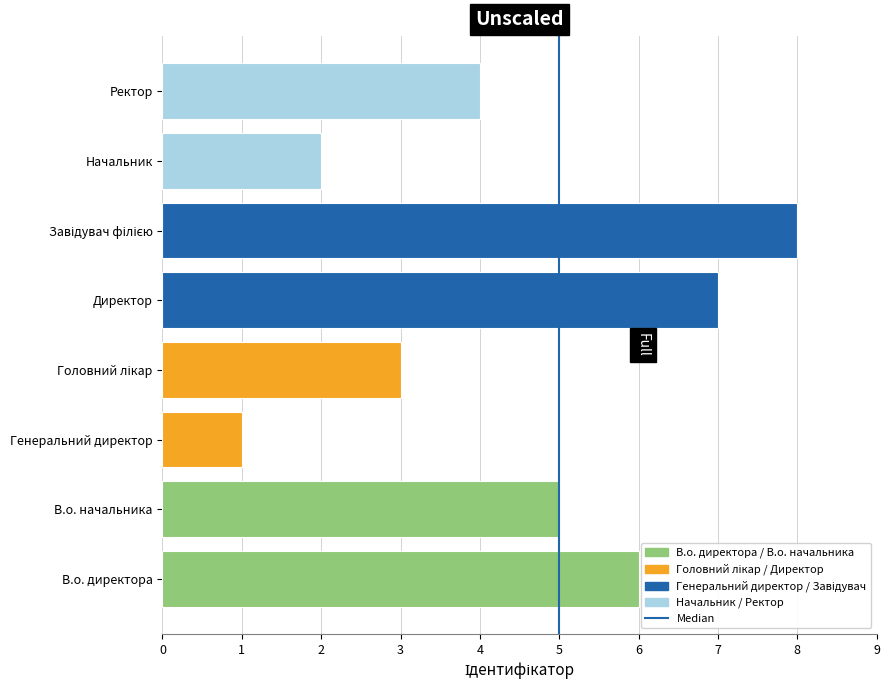

What is the maximum value shown in the chart?

8